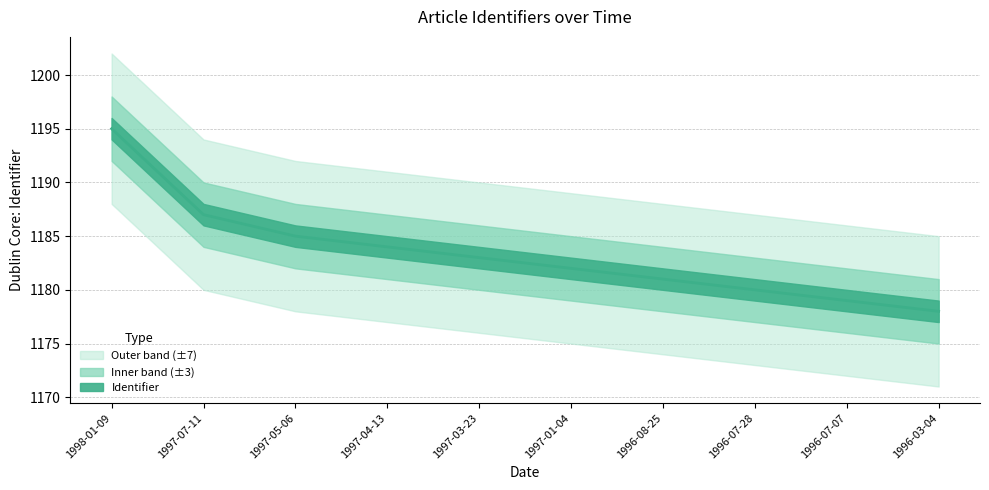

What is the maximum value shown in the chart?

1195